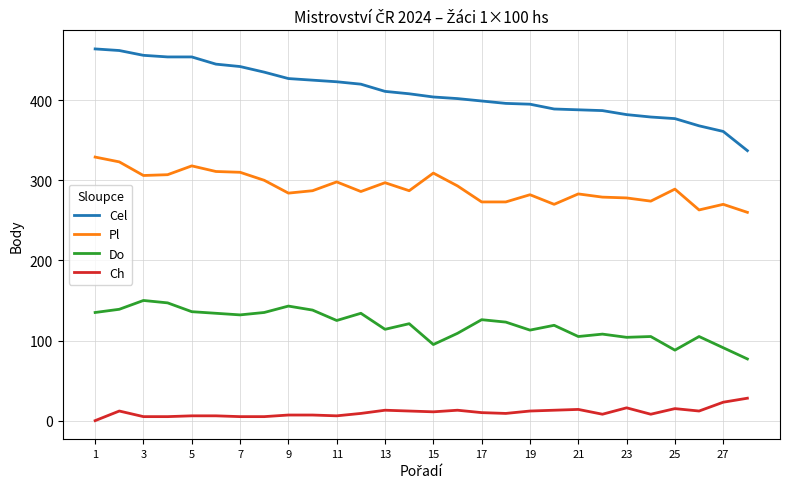

True or false: Ch and Do cross at least once.

False